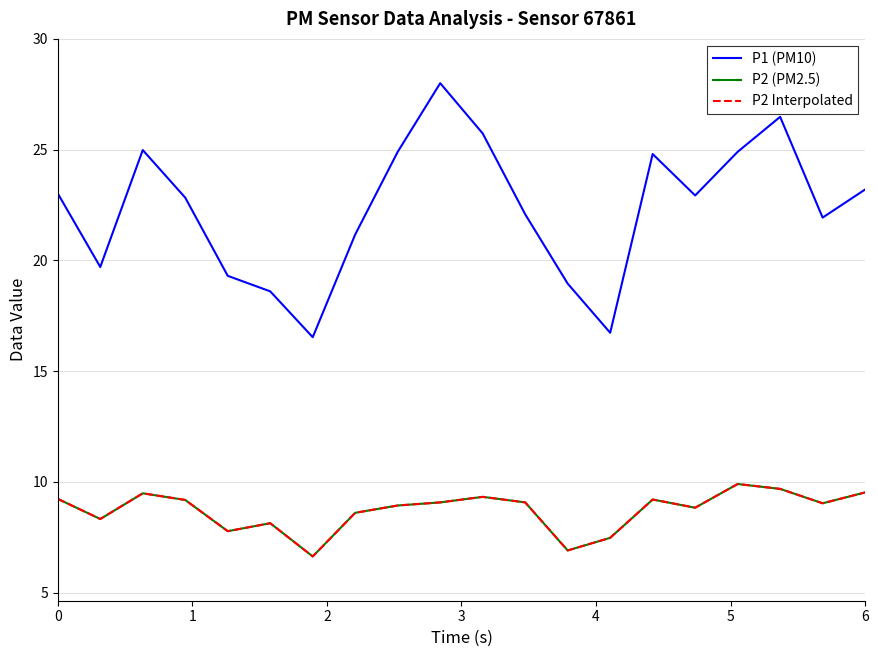

Reading left to right, what are all the values shown in this chart?

P1 (PM10): 23.0	19.7	25.0	22.8	19.3	18.6	16.5	21.2	24.9	28.0	25.7	22.1	18.9	16.7	24.8	22.9	24.9	26.5	21.9	23.2
P2 (PM2.5): 9.2	8.3	9.5	9.2	7.8	8.1	6.6	8.6	8.9	9.1	9.3	9.1	6.9	7.5	9.2	8.8	9.9	9.7	9.0	9.5
P2 Interpolated: 9.2	8.3	9.5	9.2	7.8	8.1	6.6	8.6	8.9	9.1	9.3	9.1	6.9	7.5	9.2	8.8	9.9	9.7	9.0	9.5